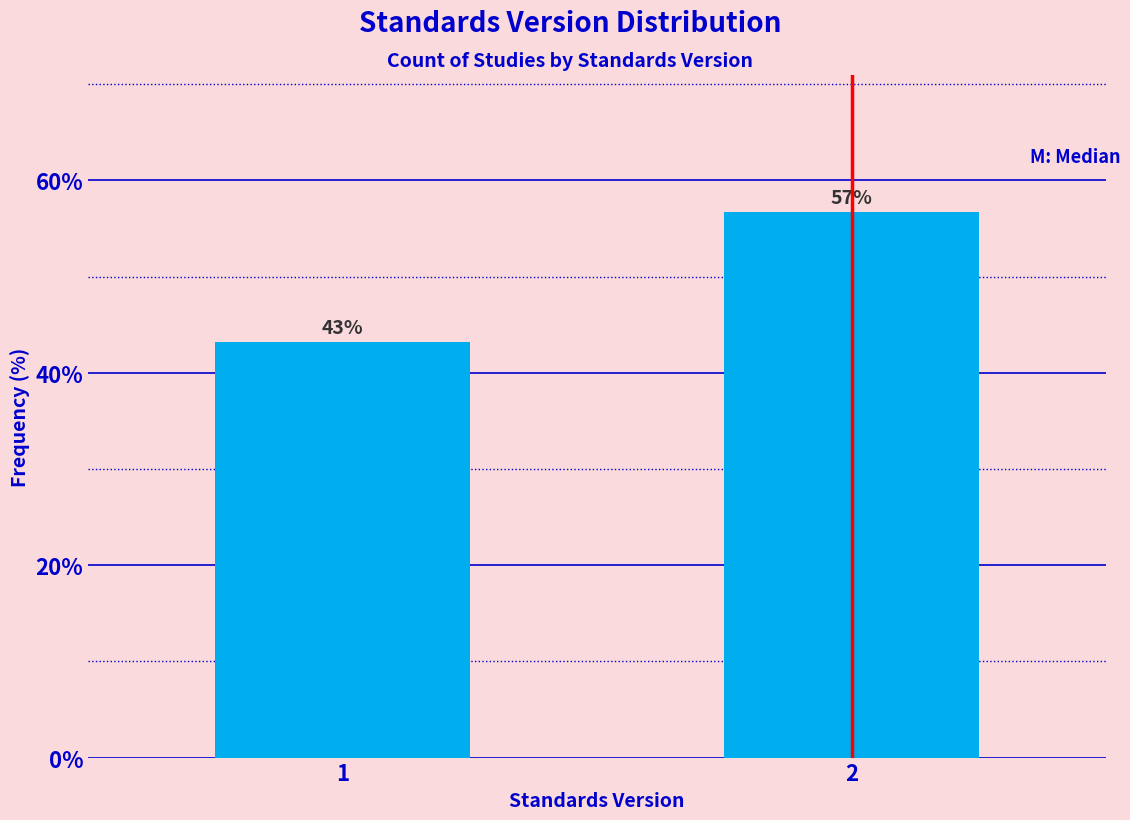

The chart shows a value of 14.3 at 1. True or false?

False